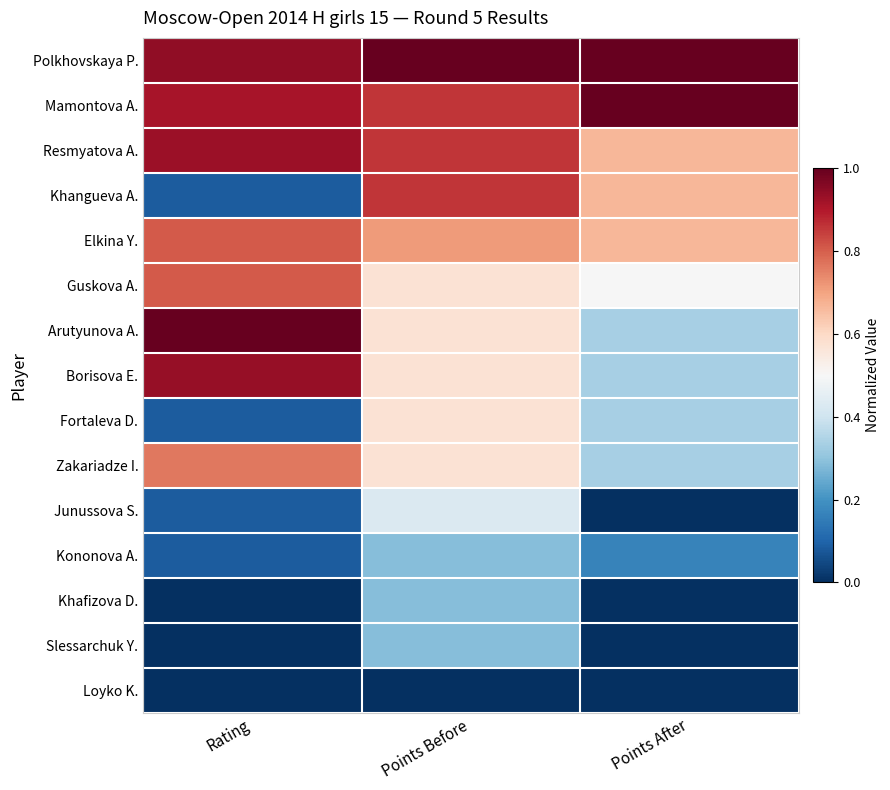

Count the number of data series in this chart.

15